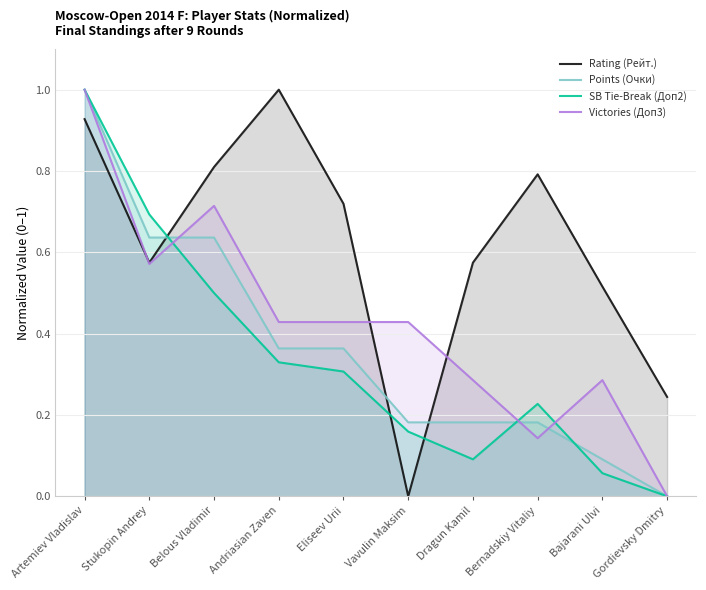

At Stukopin Andrey, list the series in order from largest to smallest.

SB Tie-Break (Доп2), Points (Очки), Rating (Рейт.), Victories (Доп3)